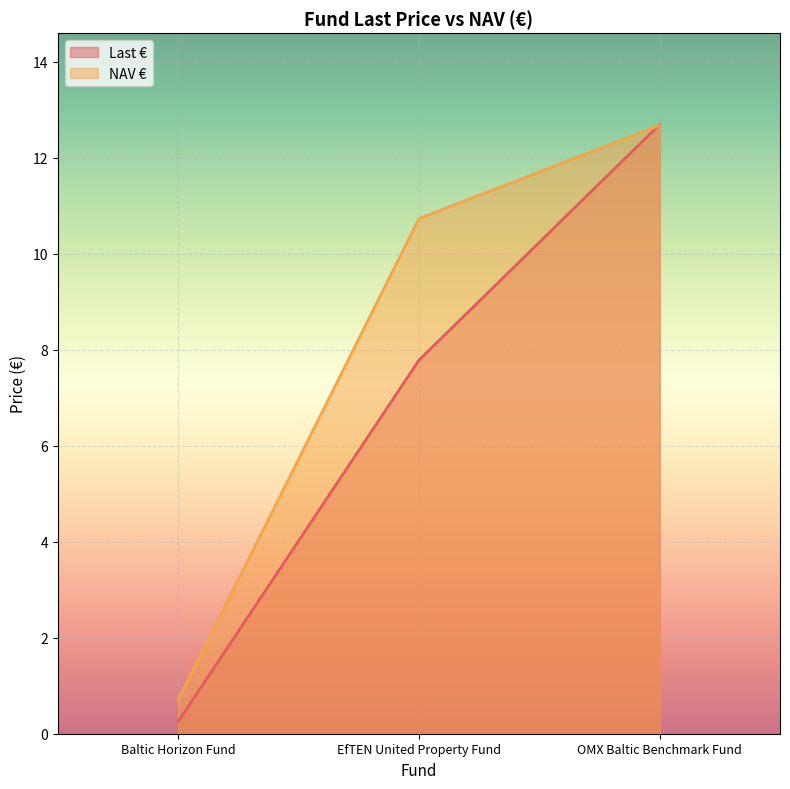

How many values in the NAV € series exceed 10?

2